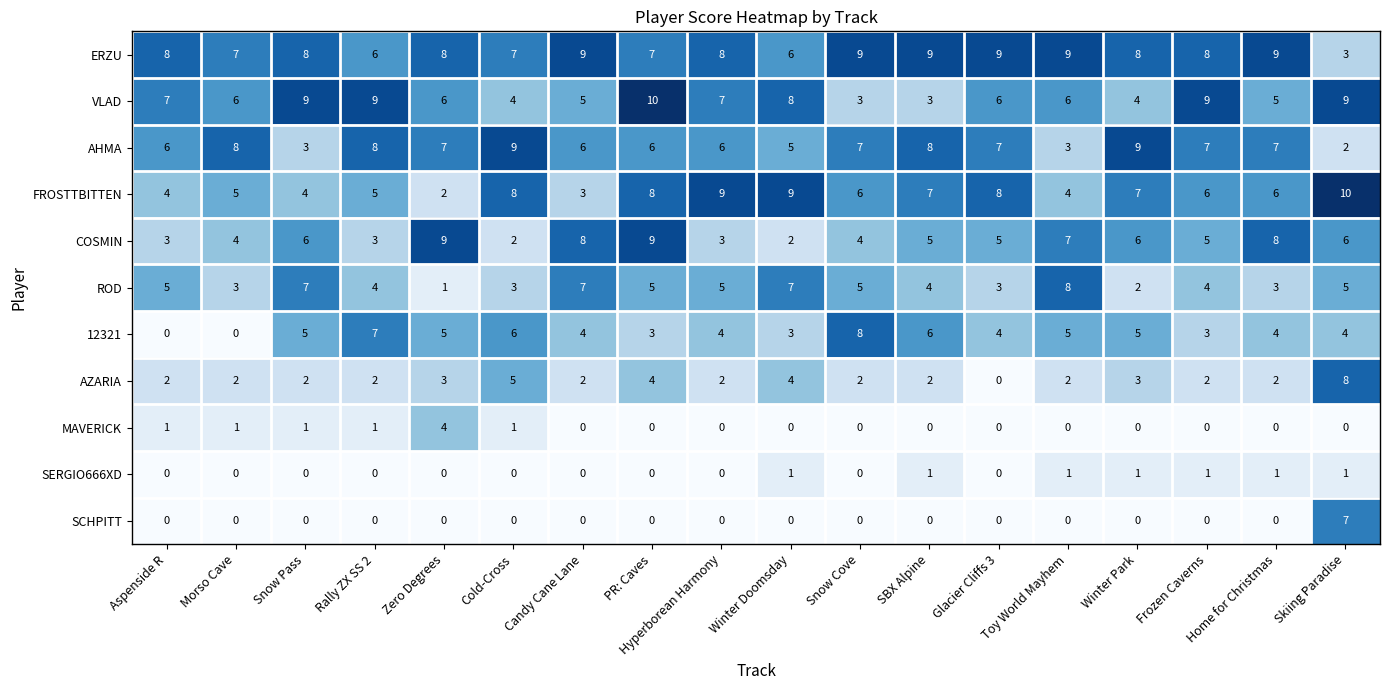

At how many categories does at least one series exceed 7?

18